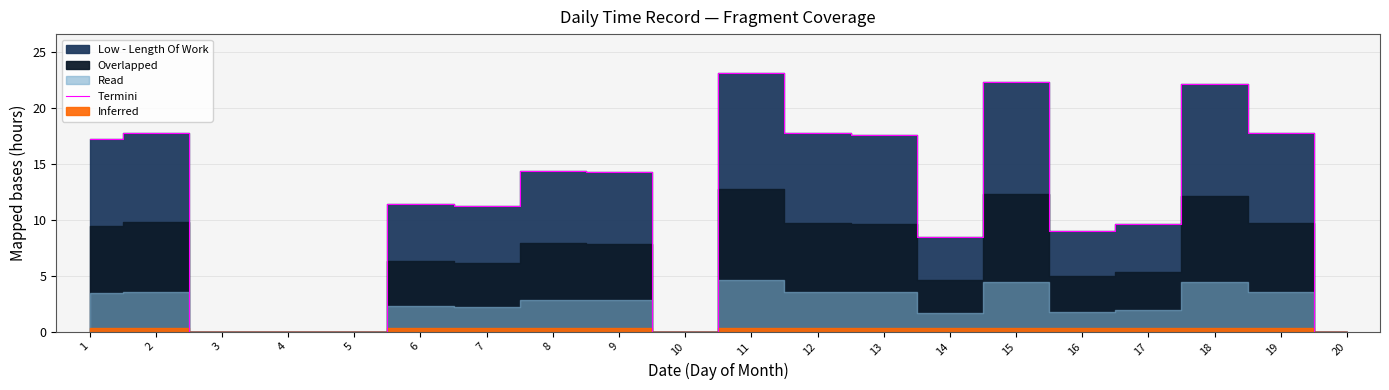

How many interior local peaks (higher than both neighbors) does the data have?

6